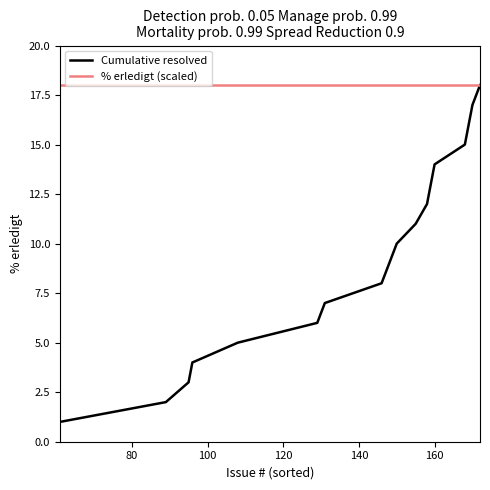

Which series has the largest total across all categories?

% erledigt (scaled)